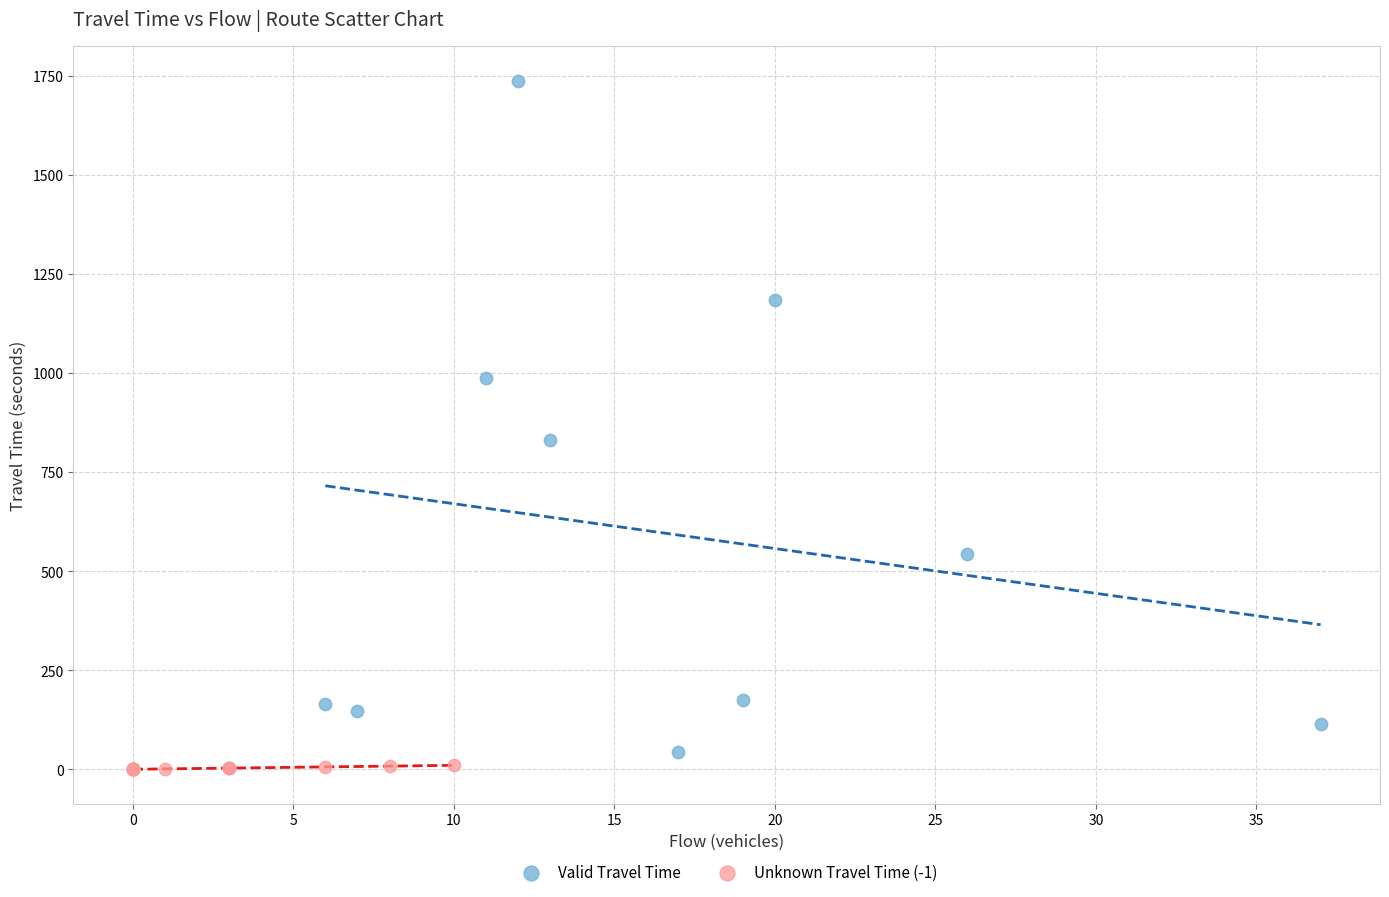

Which series has the widest spread of Y values?

Valid Travel Time